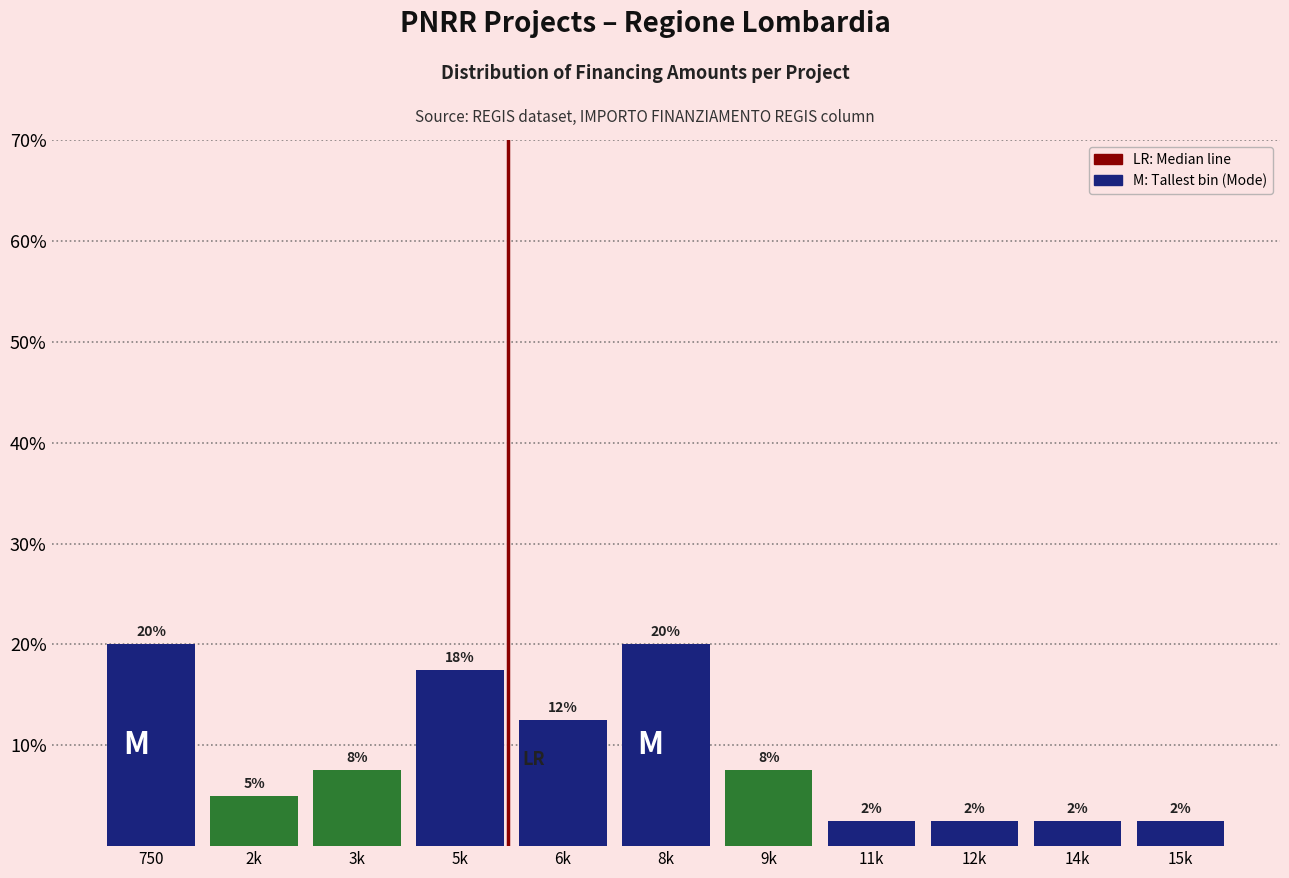

How many bars are there in total?

11